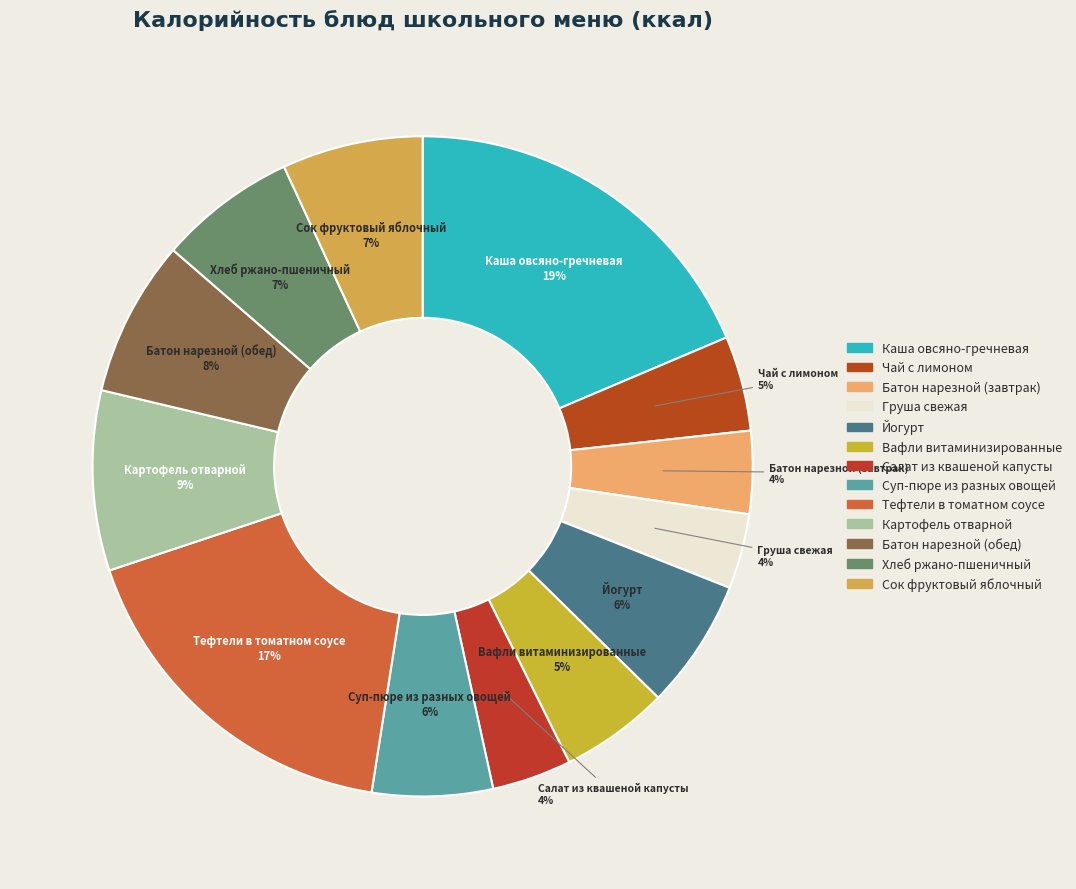

Is the sum of Груша свежая and Сок фруктовый яблочный greater than half?

No